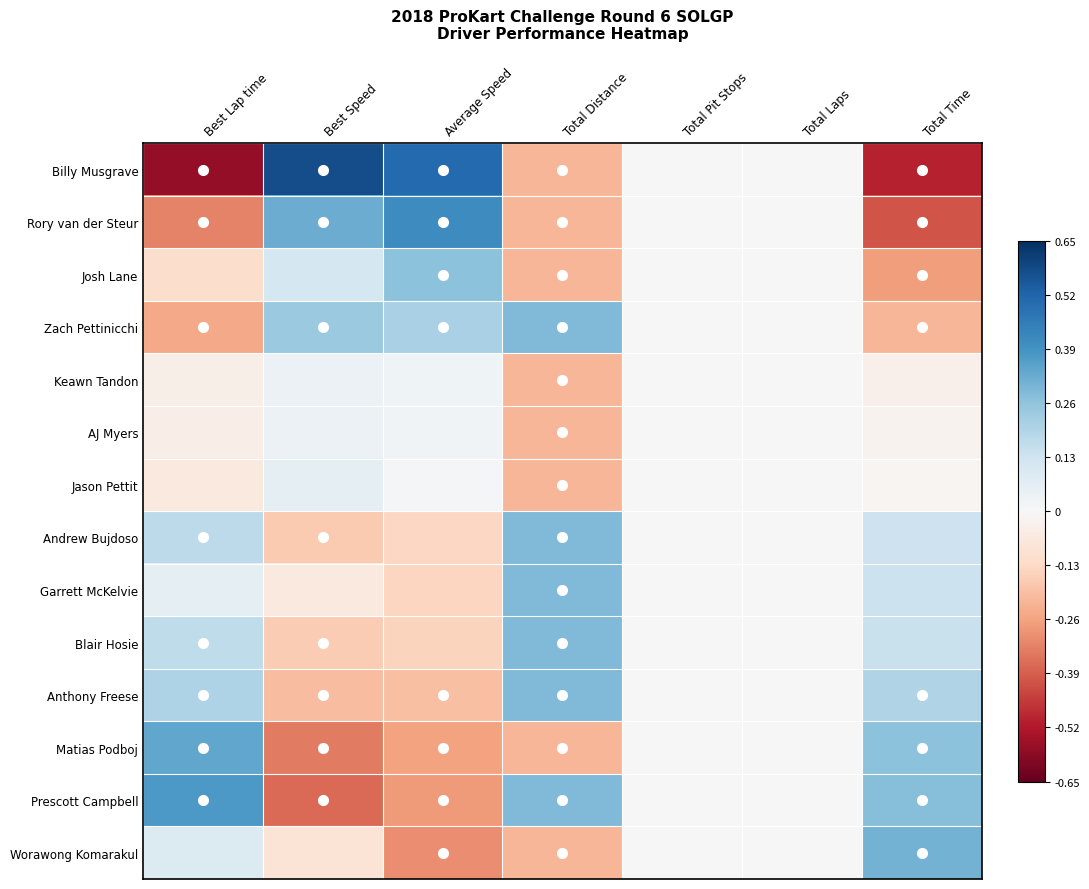

At which category is the sum across all series the highest?

Best Lap time